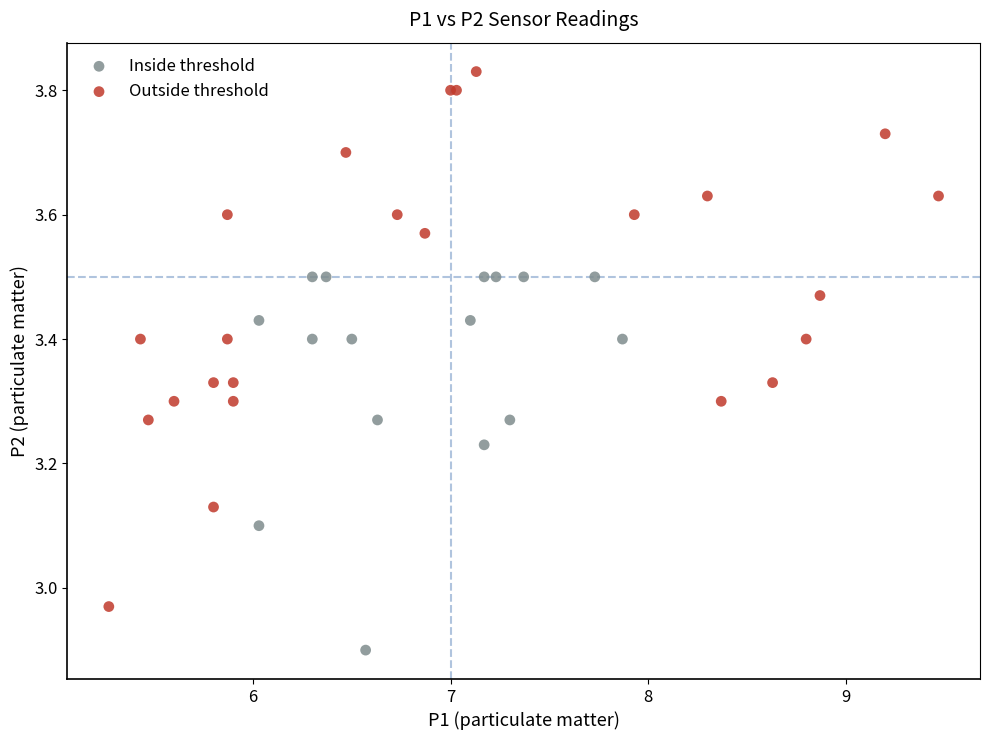

Which series reaches the minimum Y coordinate?

Inside threshold